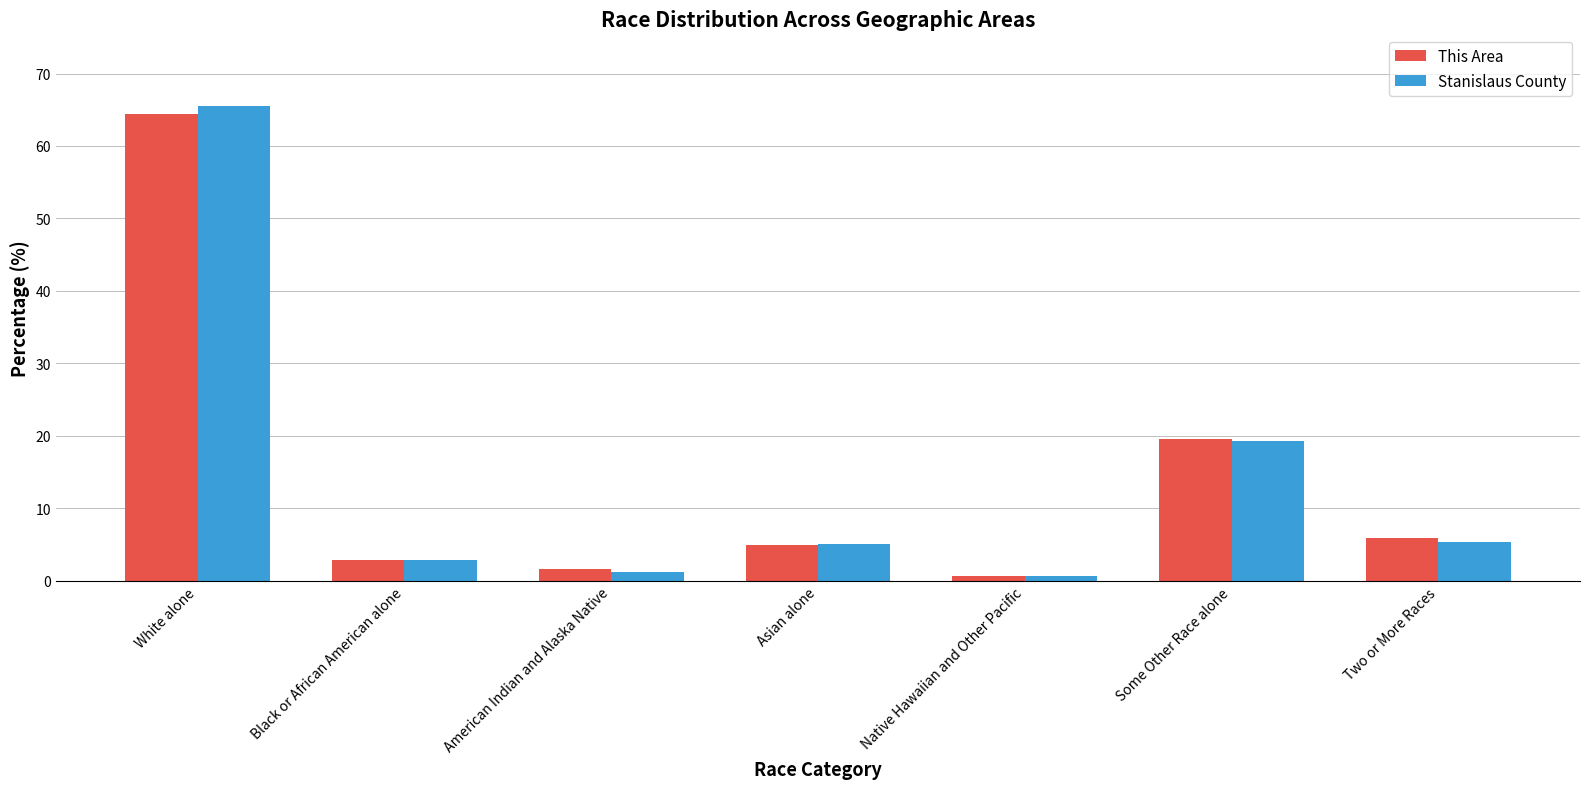

True or false: This Area has a value of 2.9 at Black or African American alone.

True